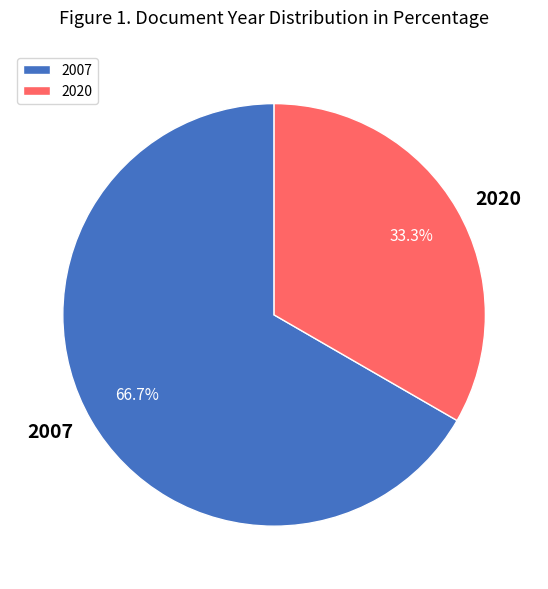

What percentage is NOT represented by 2020?

66.7%